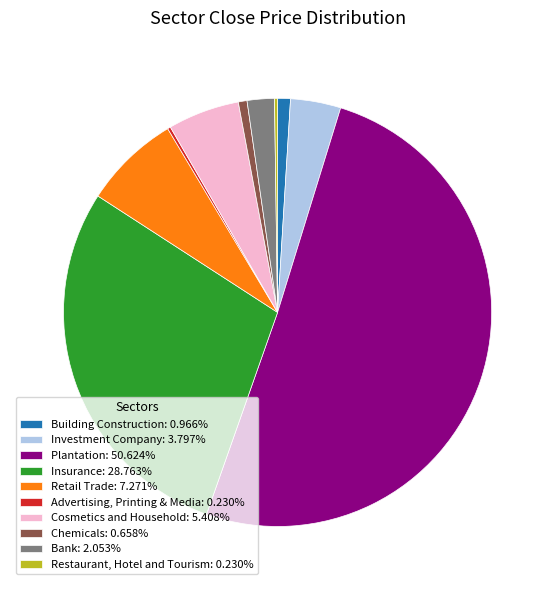

What is the ratio of the value at Cosmetics and Household: 5.408% to the value at Chemicals: 0.658%?

8.2